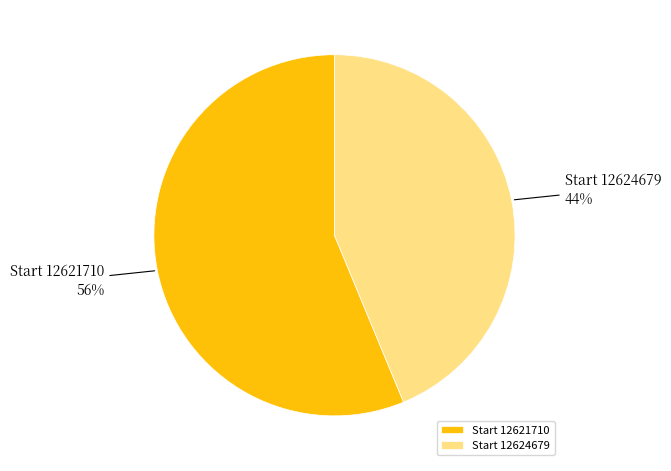

Rank the categories by value from highest to lowest.

Start 12621710, Start 12624679